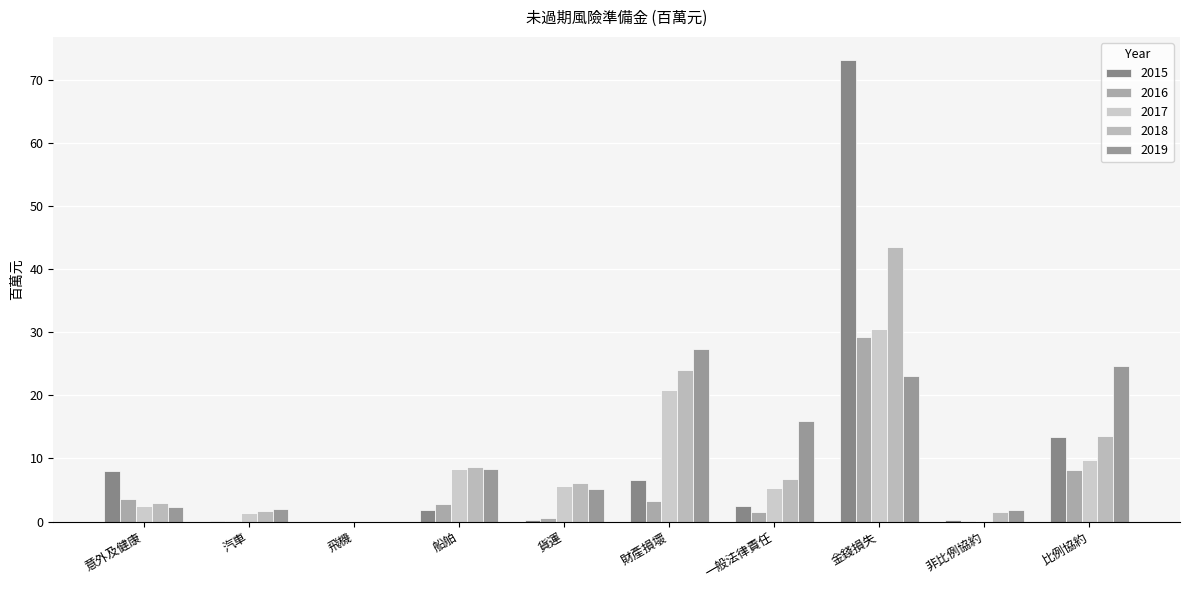

Reading left to right, transcribe all the data shown in this chart.

2015: 8.0	0.1	0.0	1.9	0.3	6.6	2.5	73.2	0.2	13.4
2016: 3.5	0.1	0.0	2.8	0.5	3.3	1.5	29.2	0.1	8.1
2017: 2.5	1.3	0.0	8.3	5.6	20.9	5.3	30.5	0.1	9.7
2018: 2.9	1.7	0.0	8.7	6.1	24.0	6.8	43.5	1.5	13.6
2019: 2.3	2.0	0.0	8.4	5.2	27.3	15.9	23.0	1.9	24.6